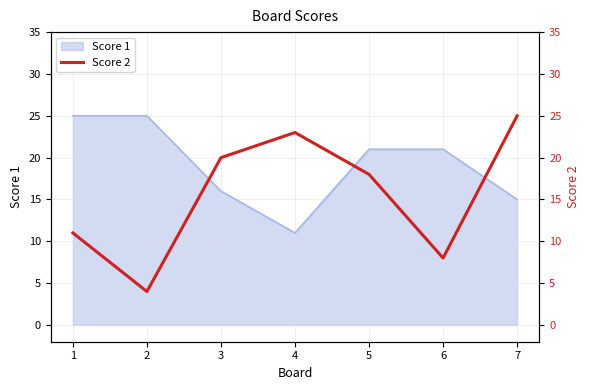

What is the difference between the values at 3 and 1?

9